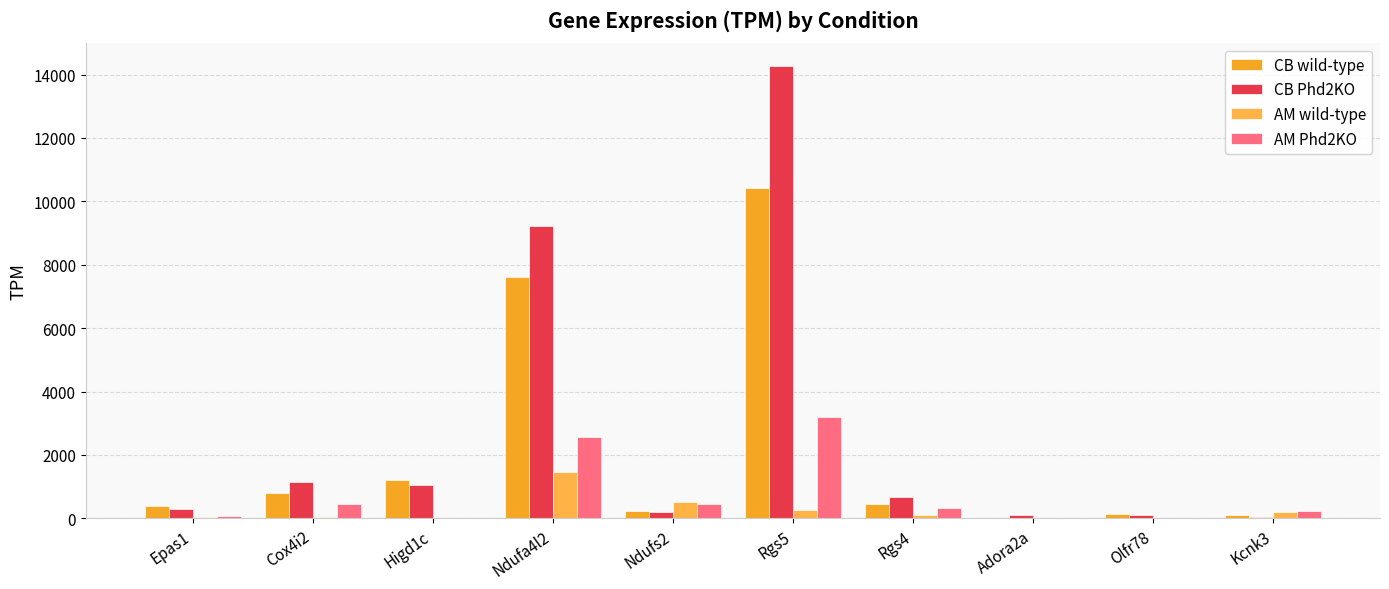

What is the sum of the AM wild-type values at Adora2a and Higd1c?

6.7